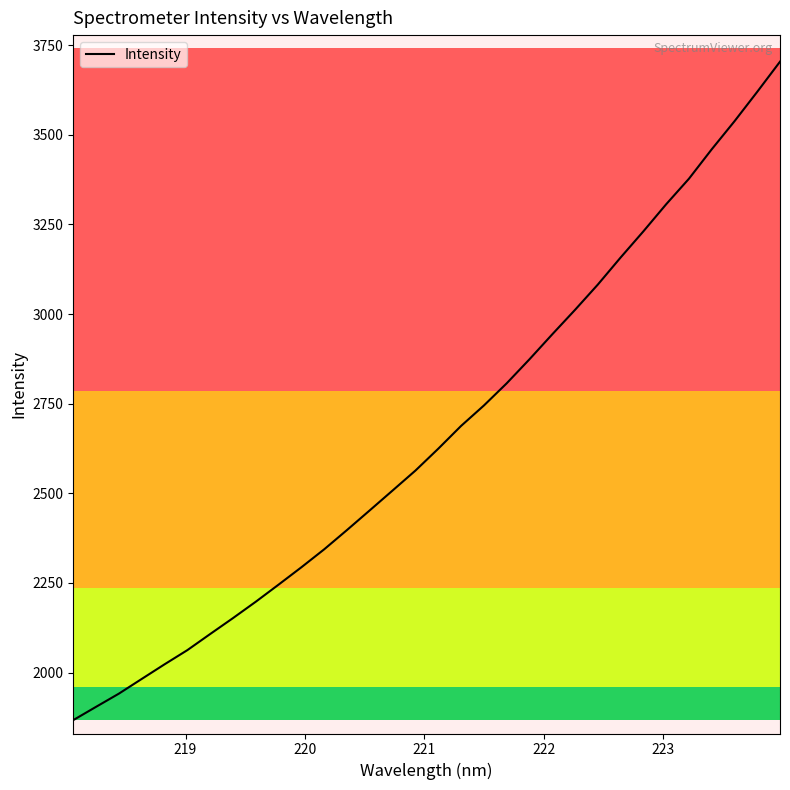

True or false: there are more than 1 points higher than both neighbors.

False